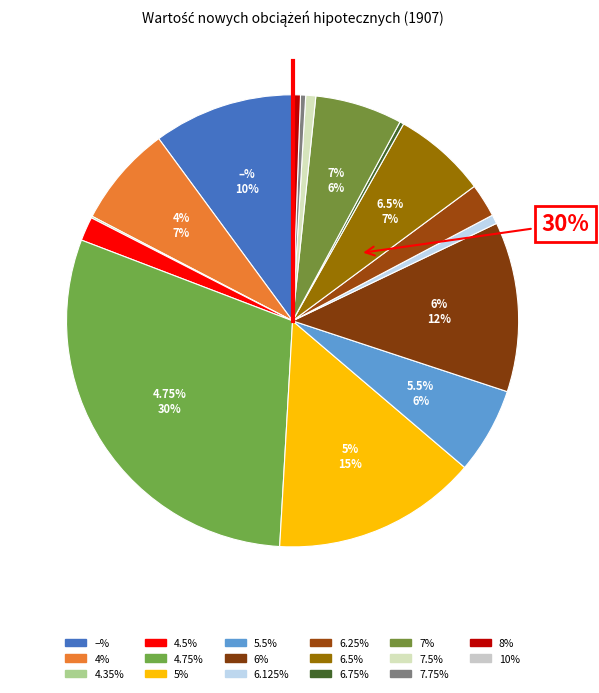

Count the number of slices in the pie.

17